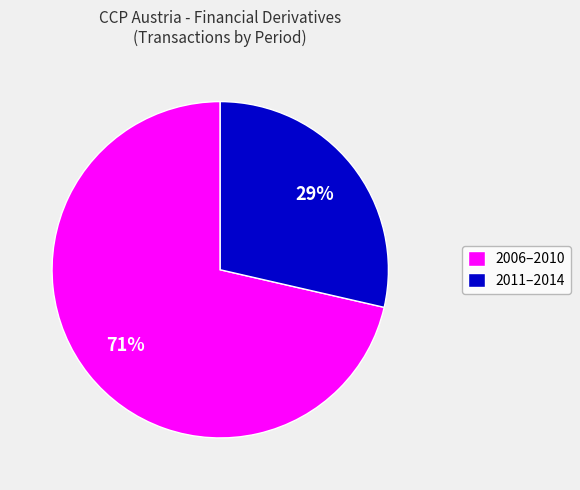

Is it true that 2011–2014 is 37% of the pie?

False